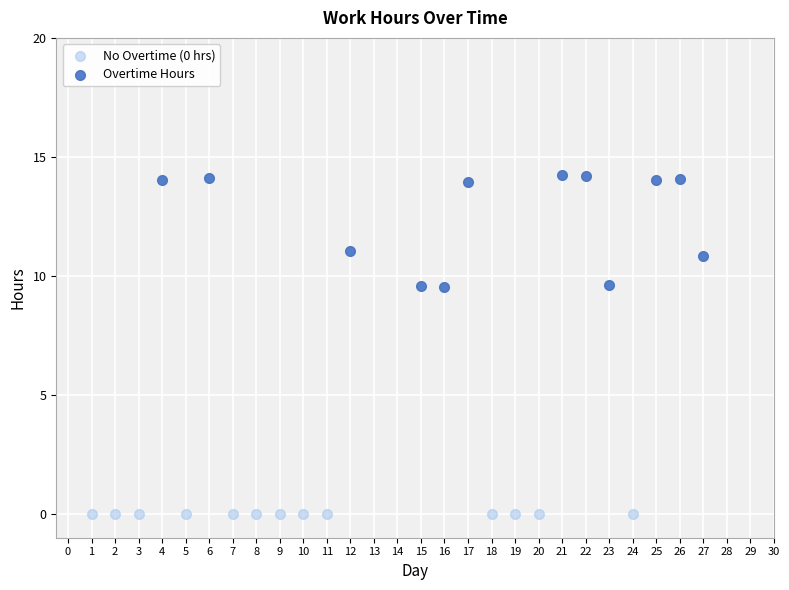

Which series contains the highest Y value?

Overtime Hours